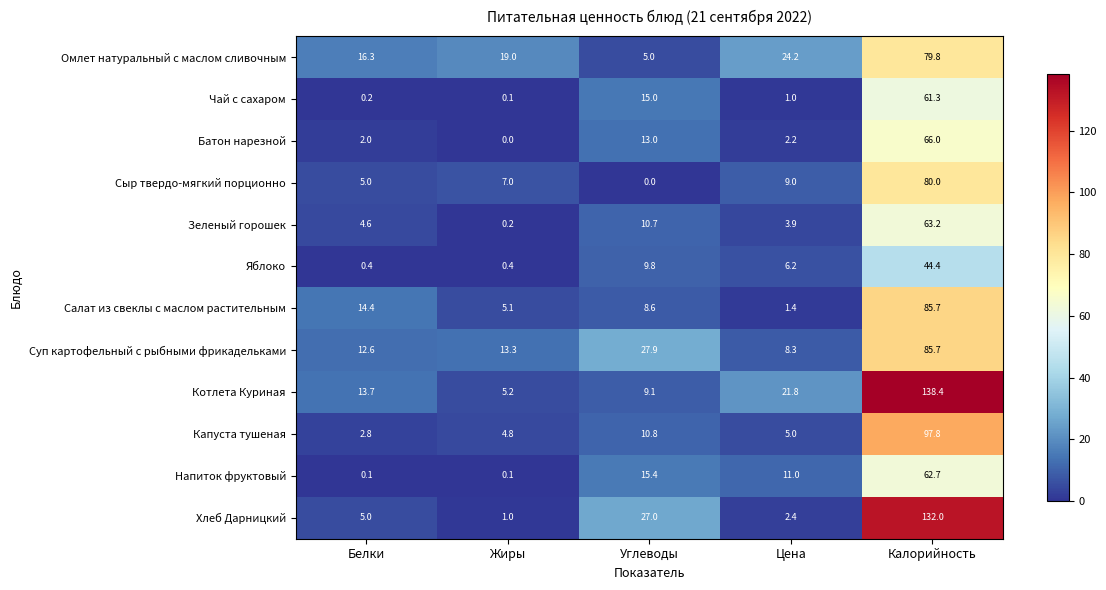

What is the highest value of the Салат из свеклы с маслом растительным series?

85.7